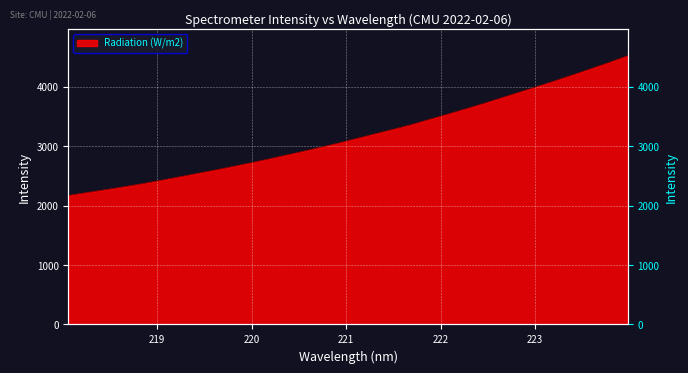

List the labels in order of value, largest first.

223.9802, 223.7895, 223.5987, 223.408, 223.2172, 223.0264, 222.8355, 222.6447, 222.4538, 222.263, 222.0721, 221.8812, 221.6902, 221.4993, 221.3083, 221.1174, 220.9264, 220.7354, 220.5444, 220.3533, 220.1623, 219.9712, 219.7801, 219.589, 219.3979, 219.2067, 219.0156, 218.8244, 218.6332, 218.442, 218.2508, 218.0596